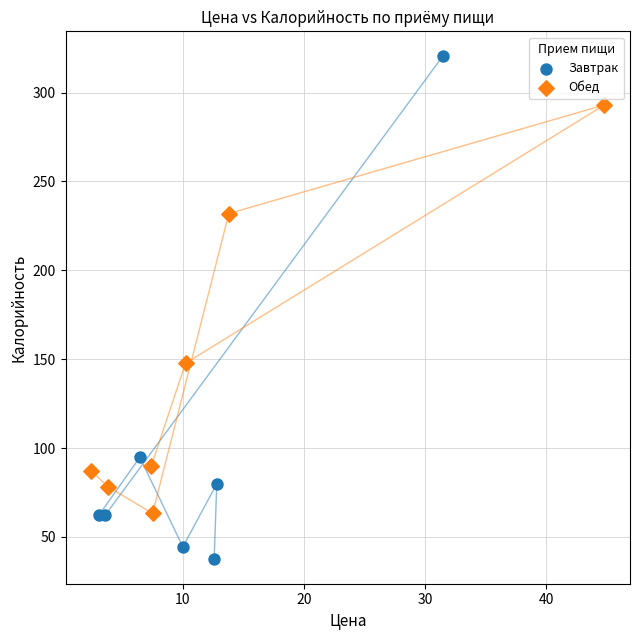

Which series reaches the minimum Y coordinate?

Завтрак